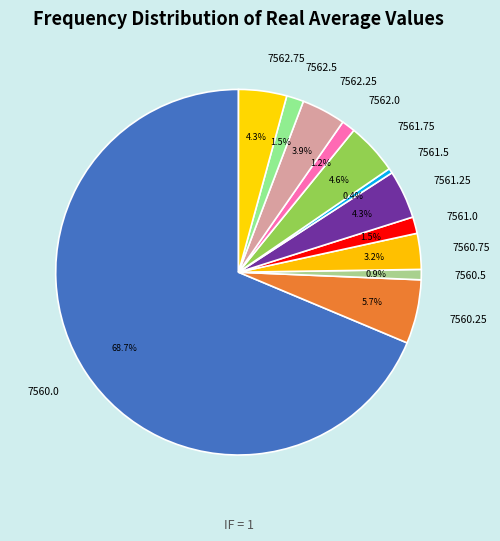

Between 7561.75 and 7560.0, which is larger?

7560.0